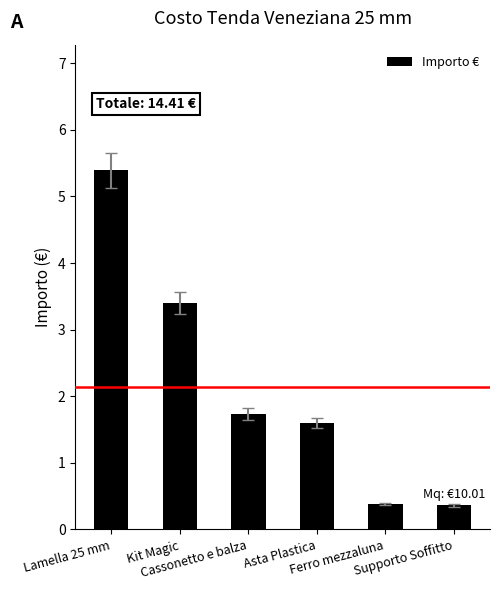

The chart shows a value of 0.4 at Supporto Soffitto. True or false?

True